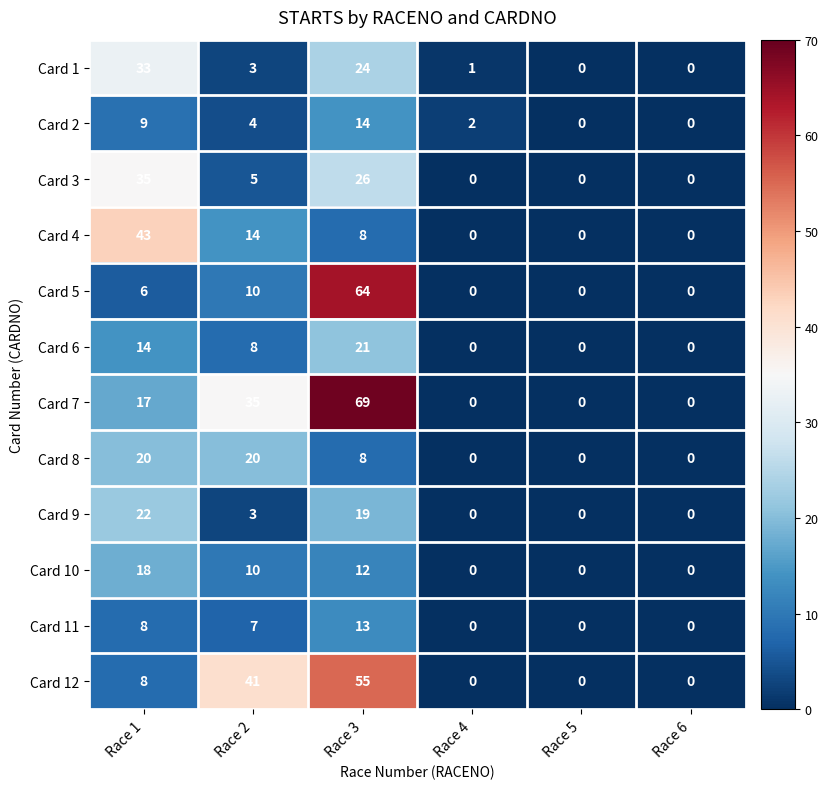

What is the average value of the Card 3 series?

11